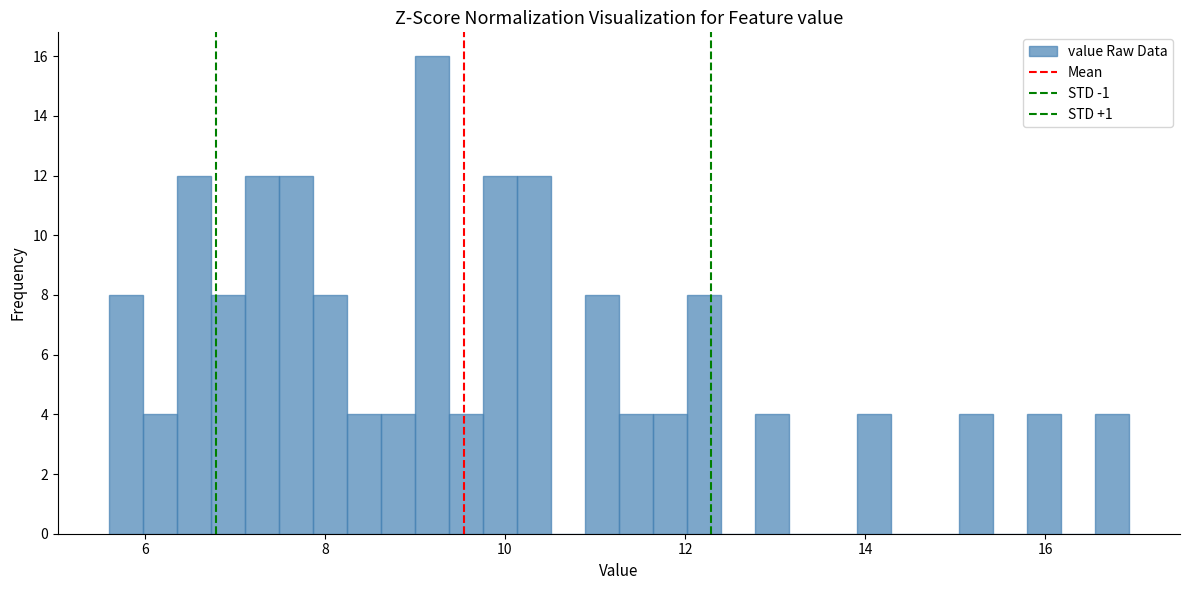

Read against the x-axis, roughly where is the centre of the tallest bar?

9.2